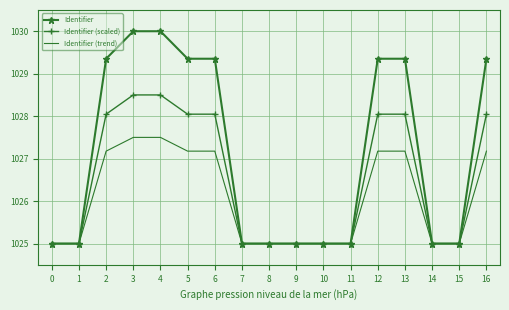

Which series has the largest range (max minus min)?

Identifier